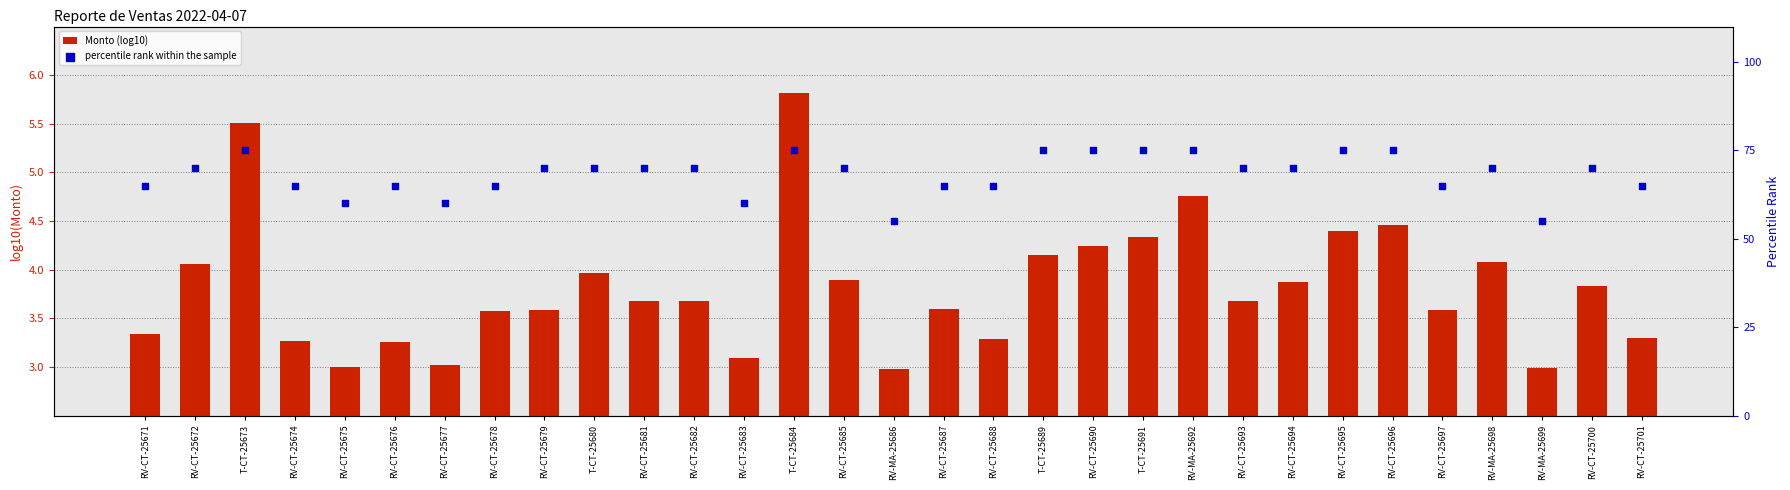

What are all the series names shown in the legend?

Monto (log10), percentile rank within the sample